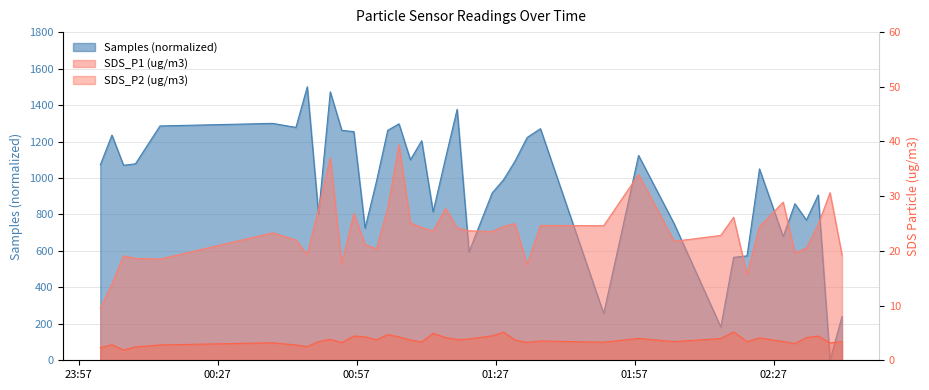

What is the difference between the second highest and minimum values in the SDS_P2 series?

3.2